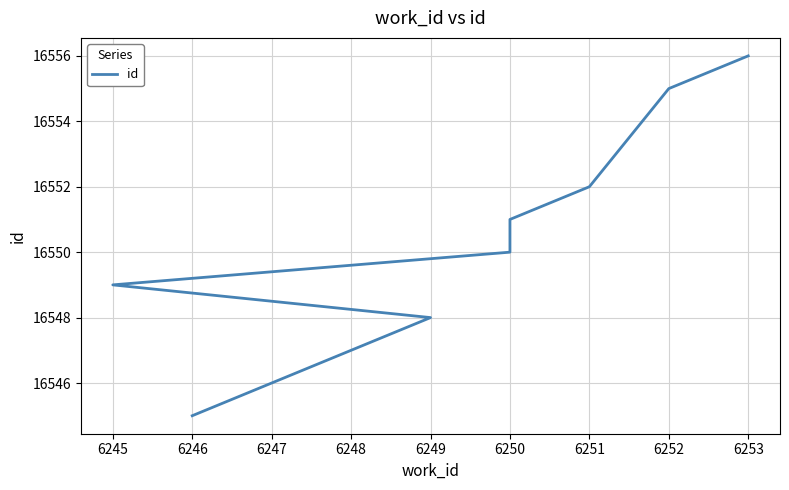

What is the ratio of the value at 6253 to the value at 6248?

1.0